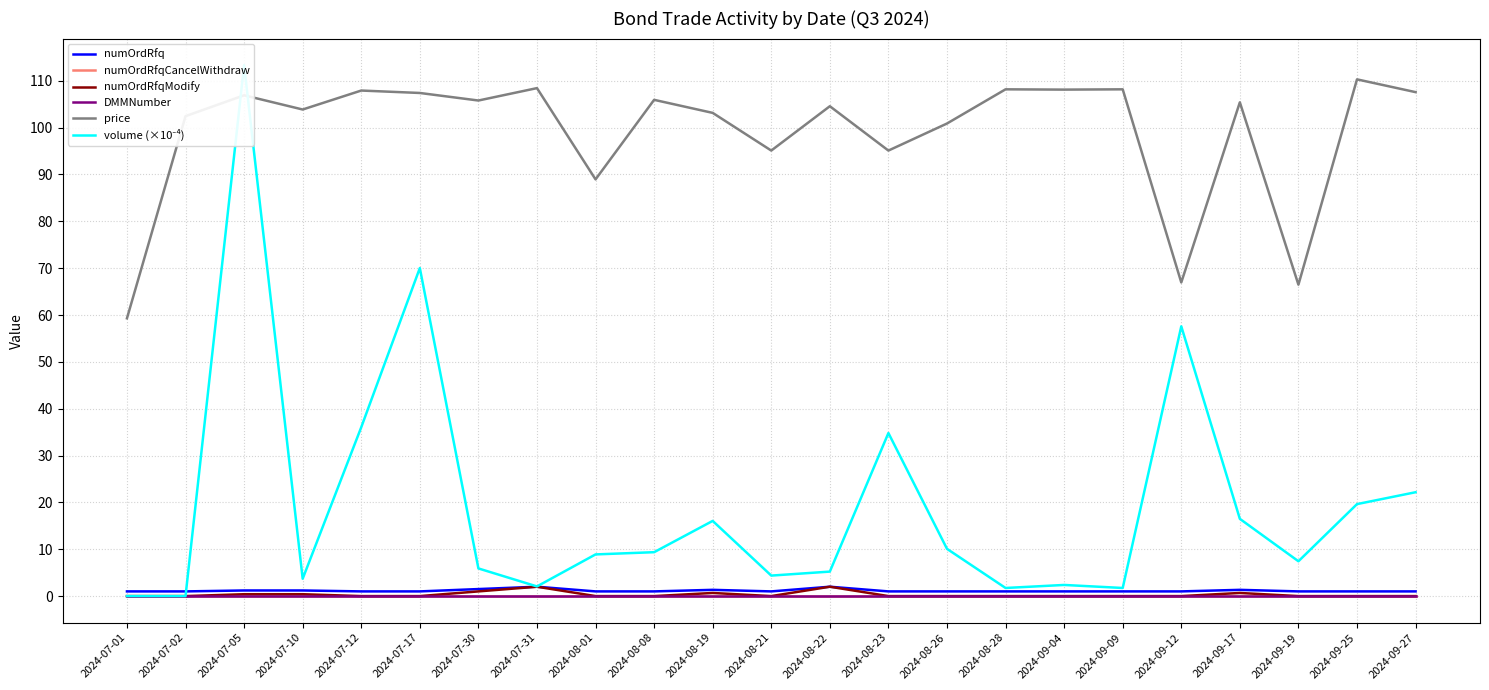

The value of numOrdRfq at 2024-08-01 is 0.5. True or false?

False